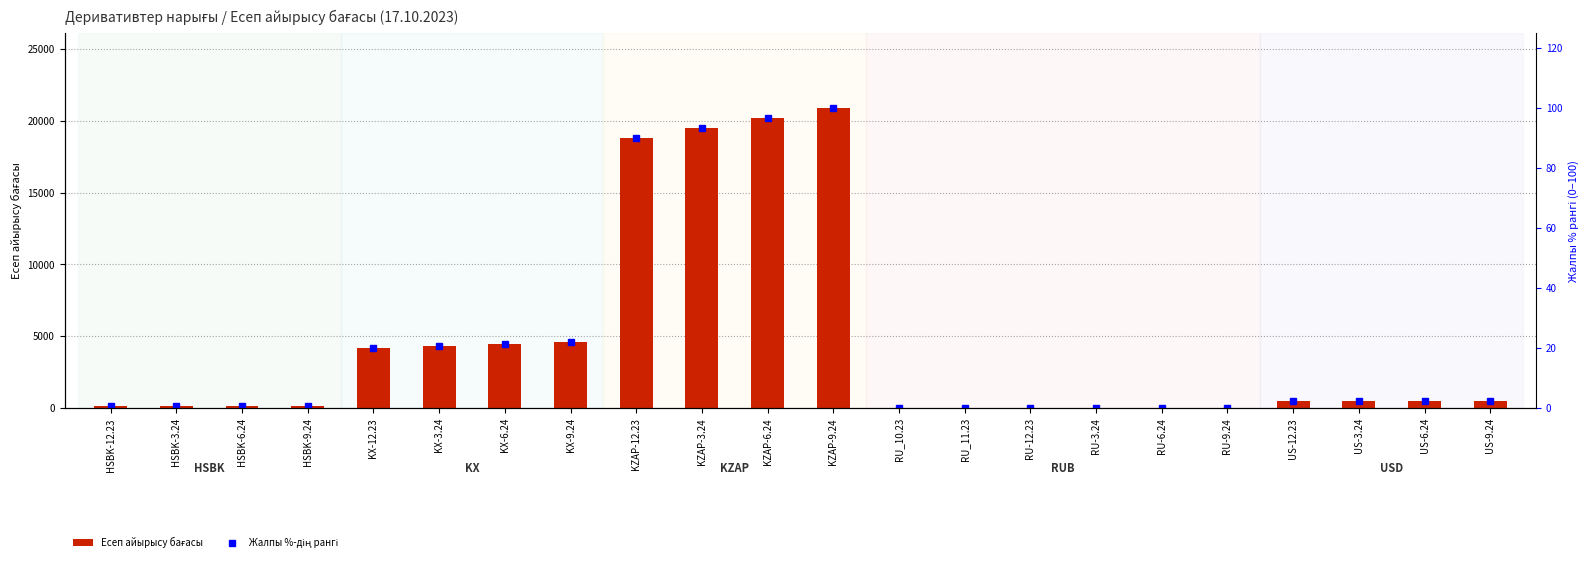

Where does the Есеп айырысу бағасы series first go above 494?

KX-12.23